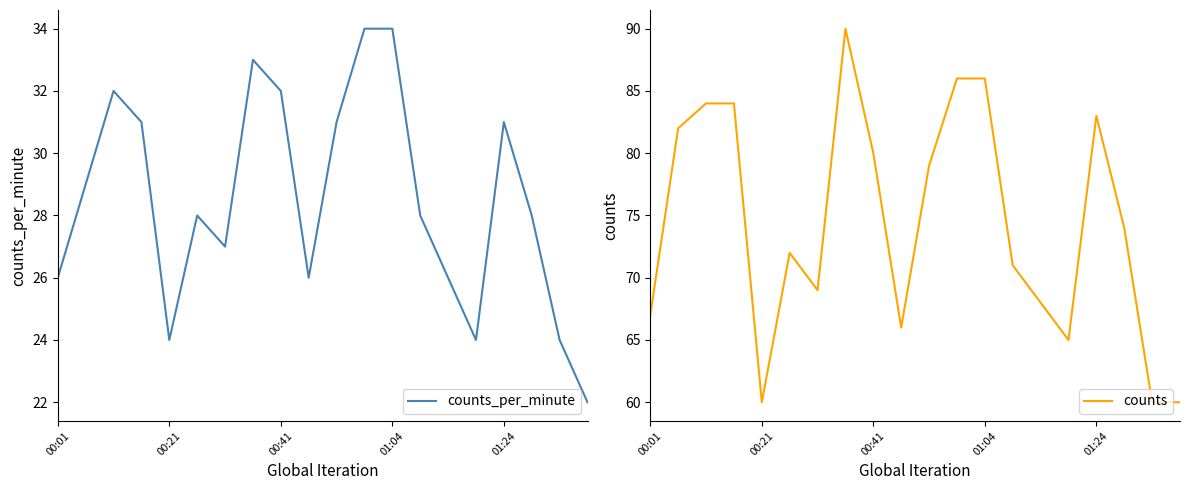

Reading left to right, extract all data points from this chart.

counts_per_minute: 26	29	32	31	24	28	27	33	32	26	31	34	34	28	26	24	31	28	24	22
counts: 67	82	84	84	60	72	69	90	80	66	79	86	86	71	68	65	83	74	60	60